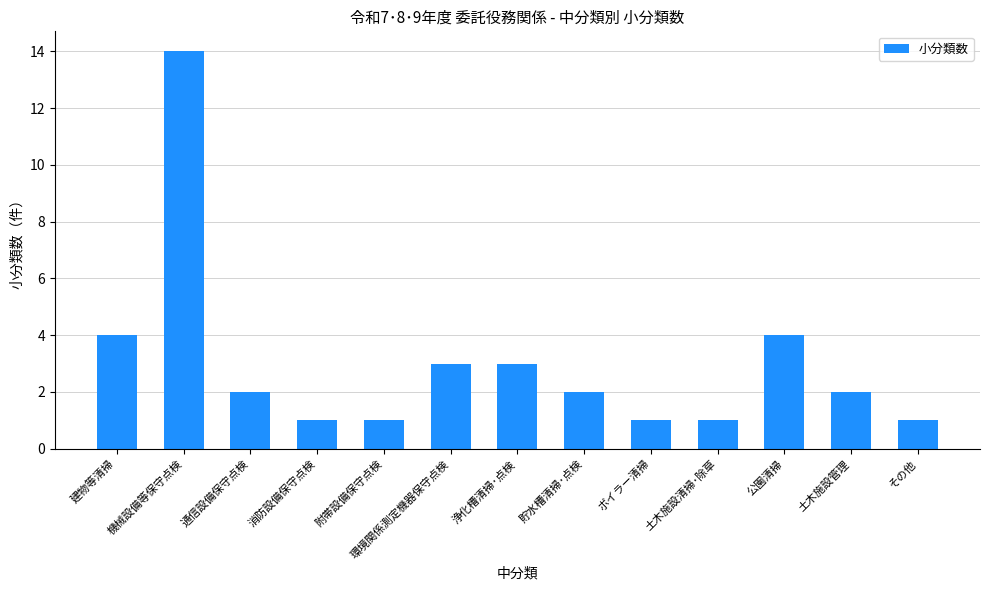

Reading left to right, extract all data points from this chart.

建物等清掃=4	機械設備等保守点検=14	通信設備保守点検=2	消防設備保守点検=1	附帯設備保守点検=1	環境関係測定機器保守点検=3	浄化槽清掃･点検=3	貯水槽清掃･点検=2	ボイラー清掃=1	土木施設清掃･除草=1	公園清掃=4	土木施設管理=2	その他=1